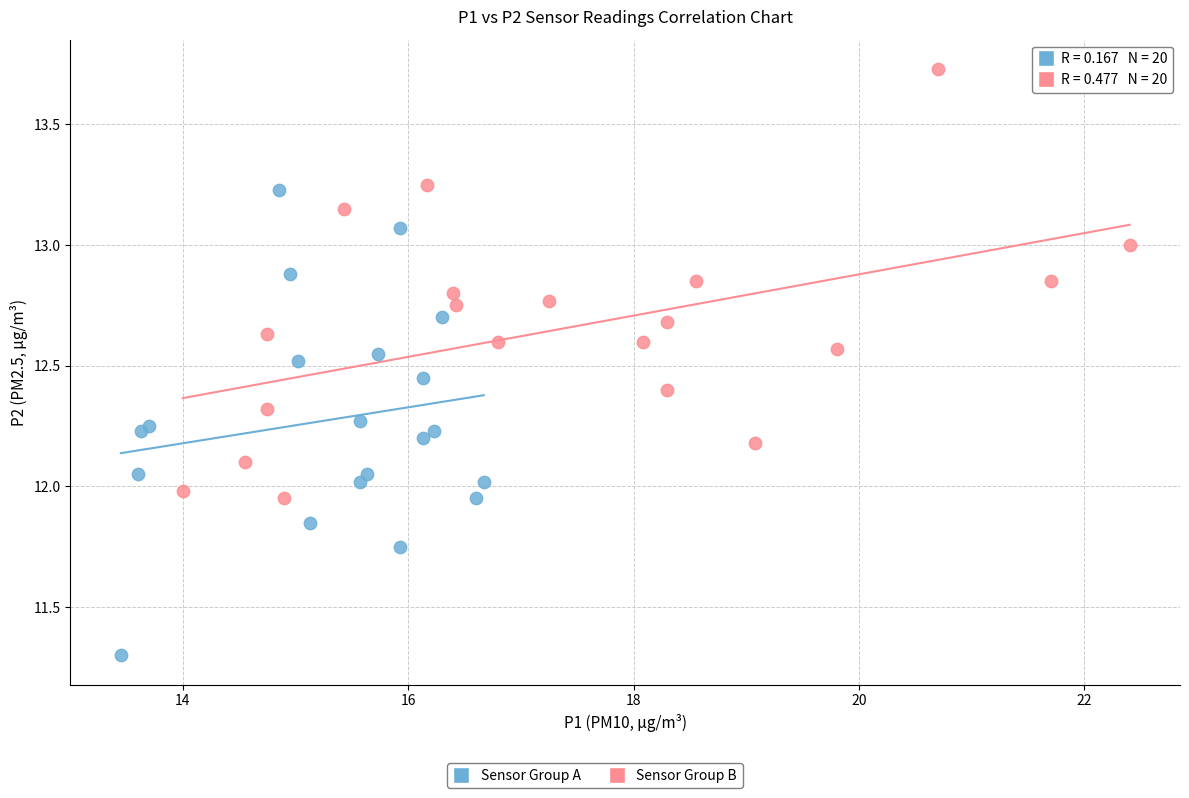

Which series contains the highest Y value?

Sensor Group B